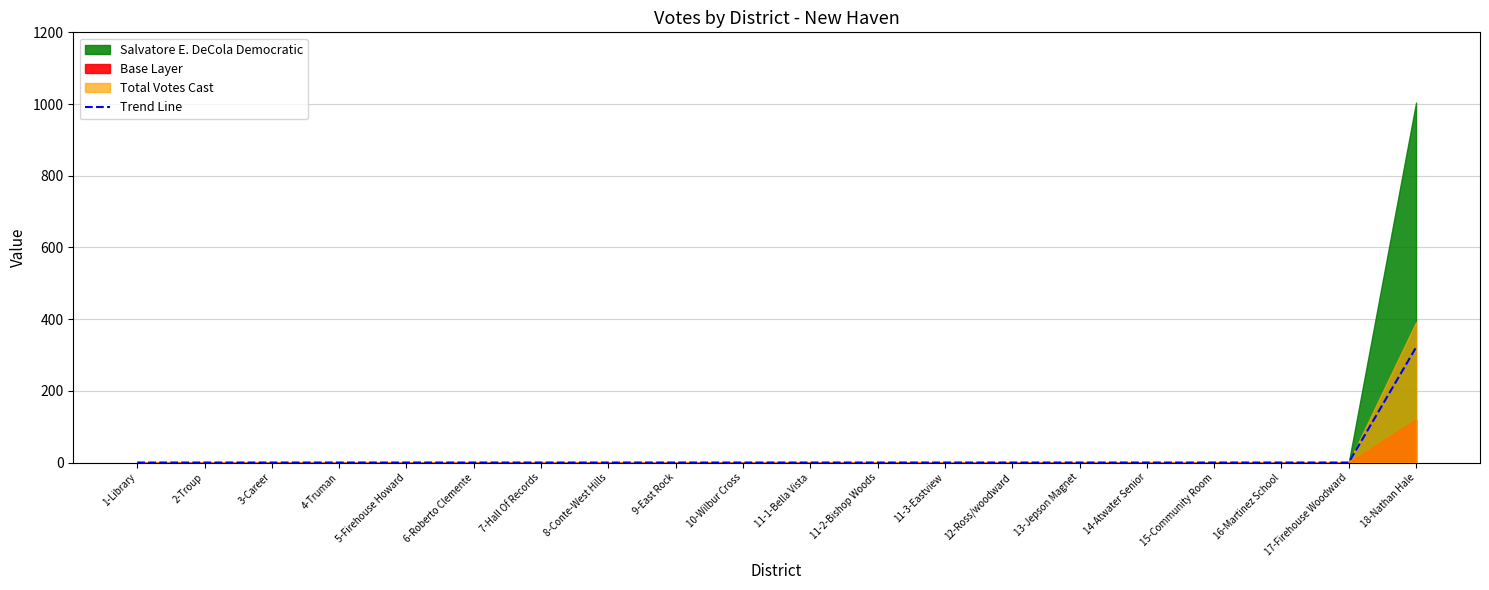

What is the label of the 18th point from the right?

3-Career